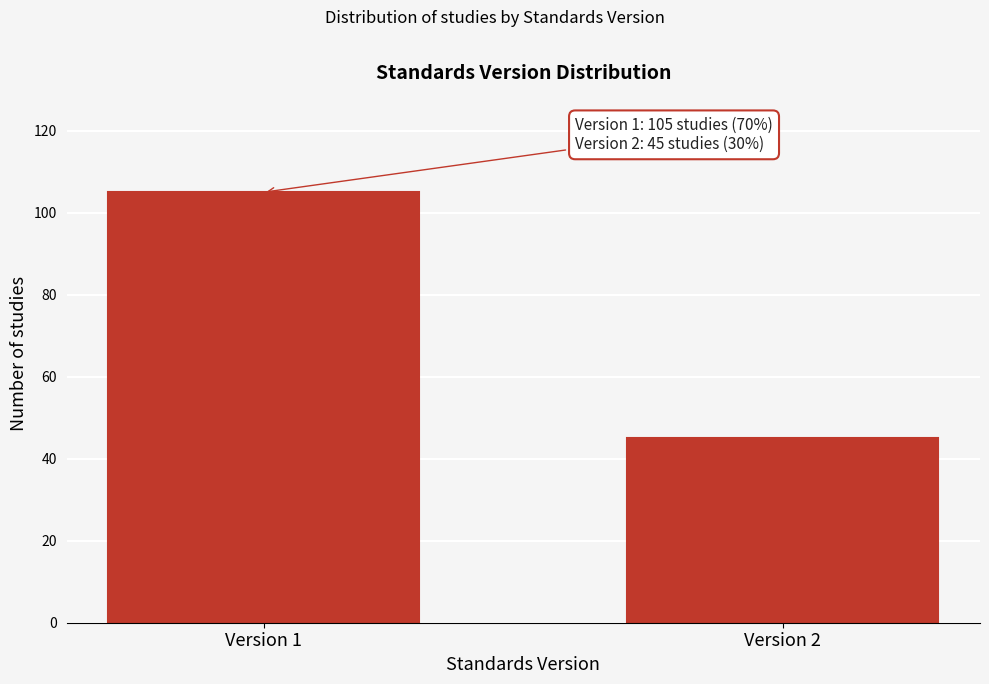

Reading right to left, extract all data points from this chart.

45	105